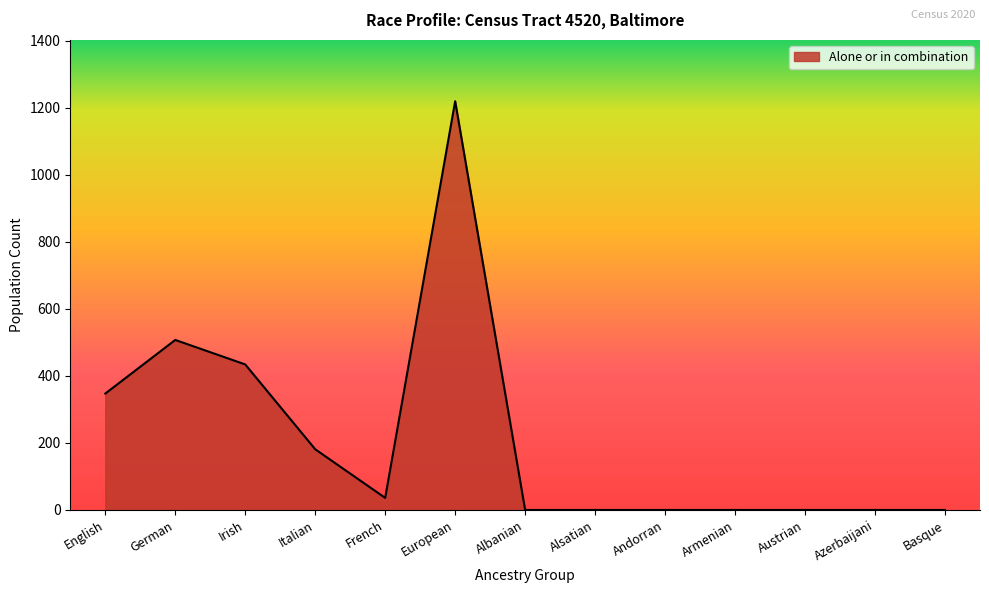

Does the chart have visible grid lines?

No